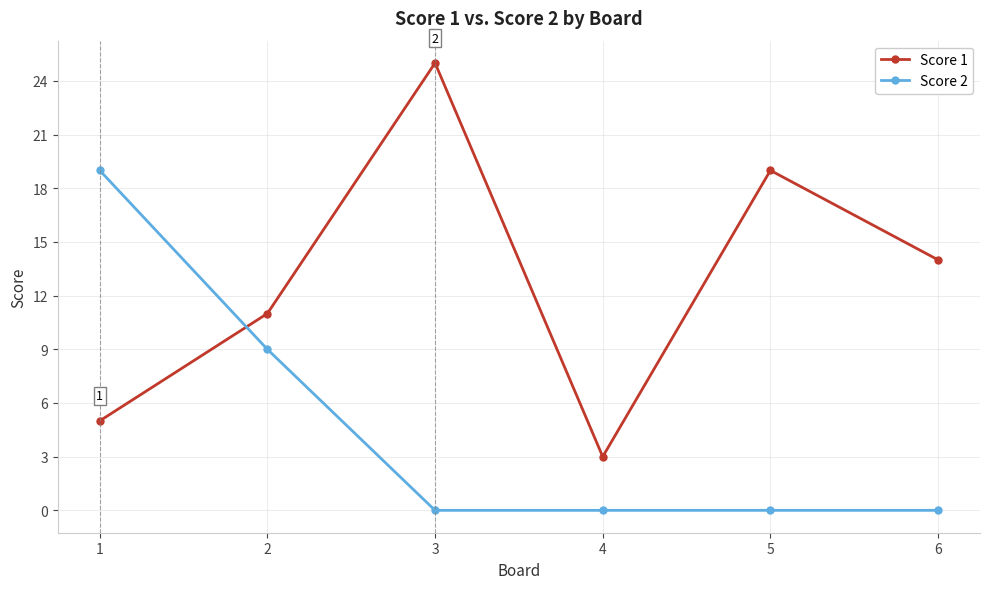

At how many categories does at least one series exceed 22?

1